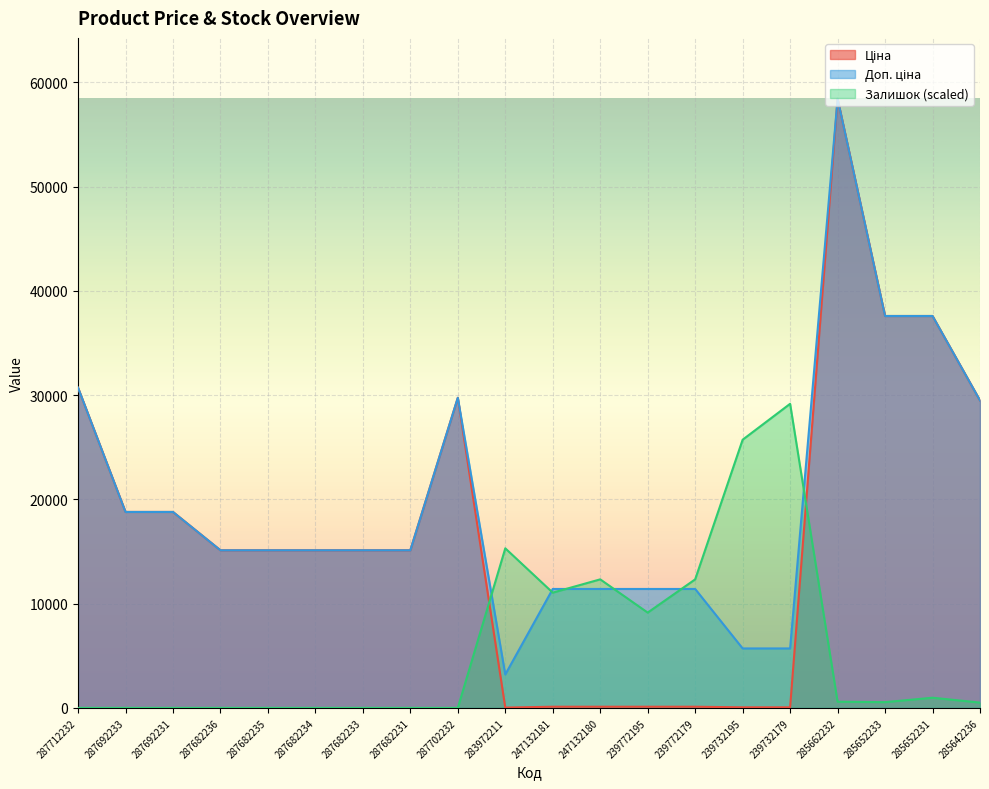

Where does the Доп. ціна series first go above 15120?

287712232